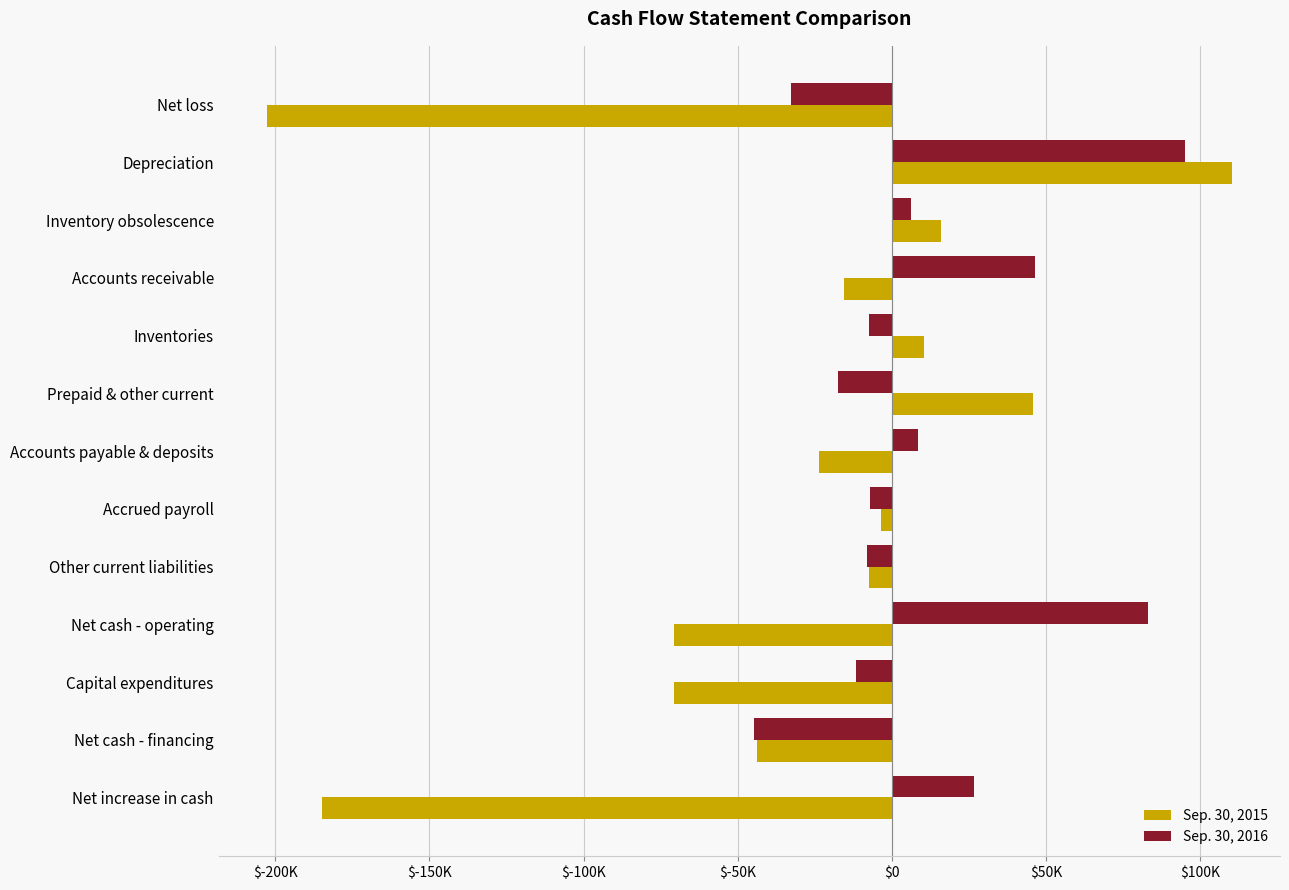

What are all the series names shown in the legend?

Sep. 30, 2015, Sep. 30, 2016